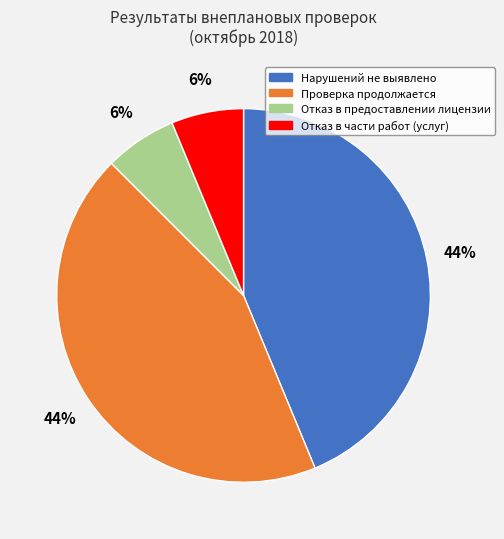

Is there any slice that represents more than half of the pie?

No